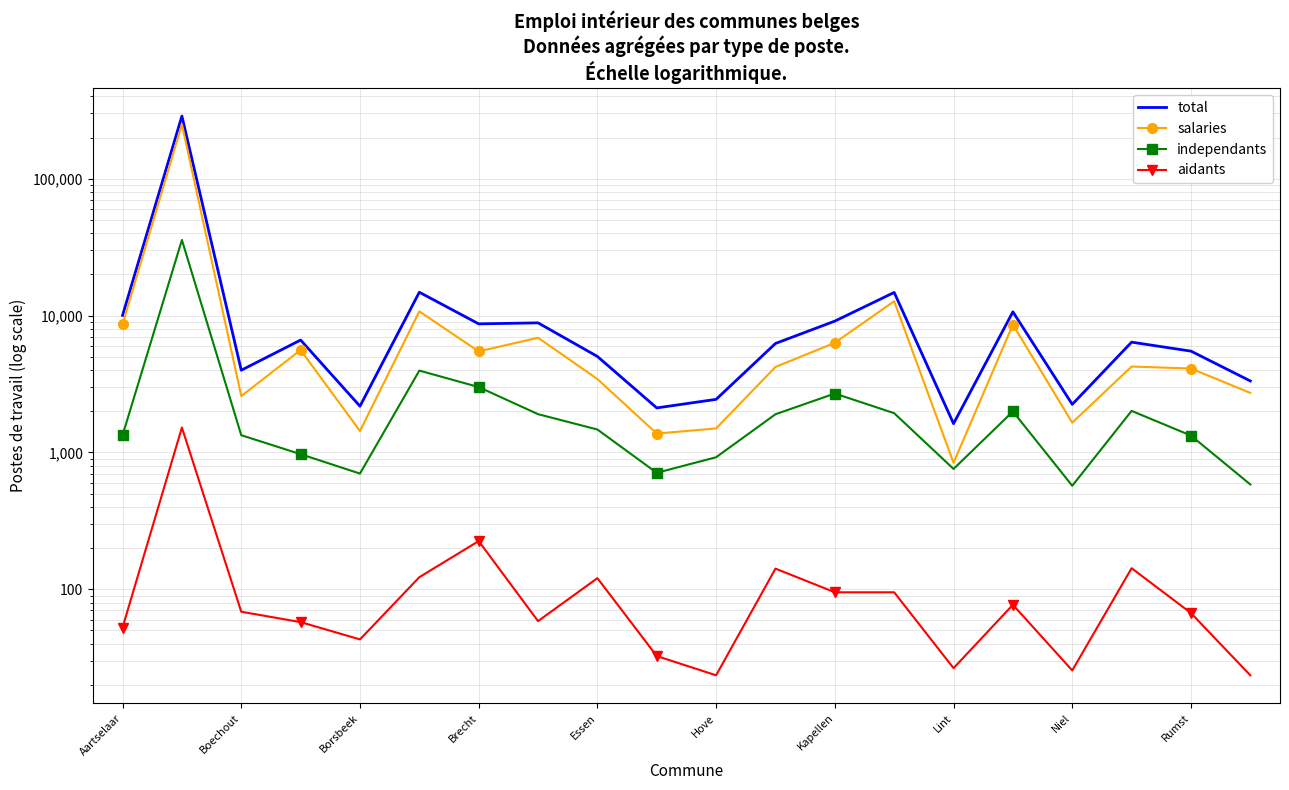

In aidants, how many points are higher than both neighbors (excluding endpoints)?

6